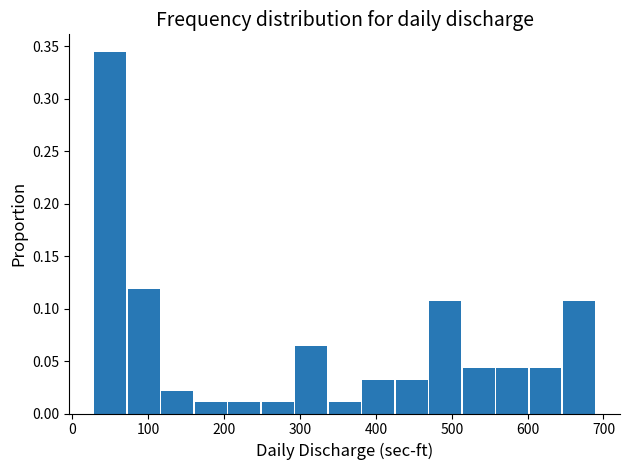

How tall is the bar that spans 380 to 430 on the x-axis? Neither the bar edges nor the heights are printed on the chart, so give them approximately, as read against the axes.

0.030